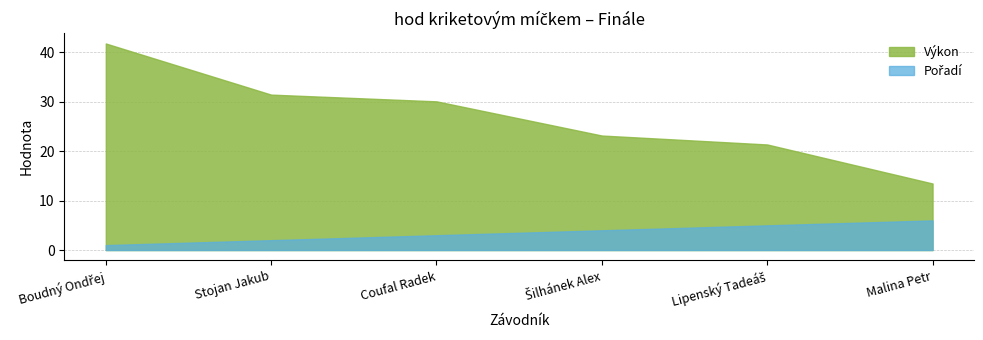

What is the minimum value for Výkon?

13.5